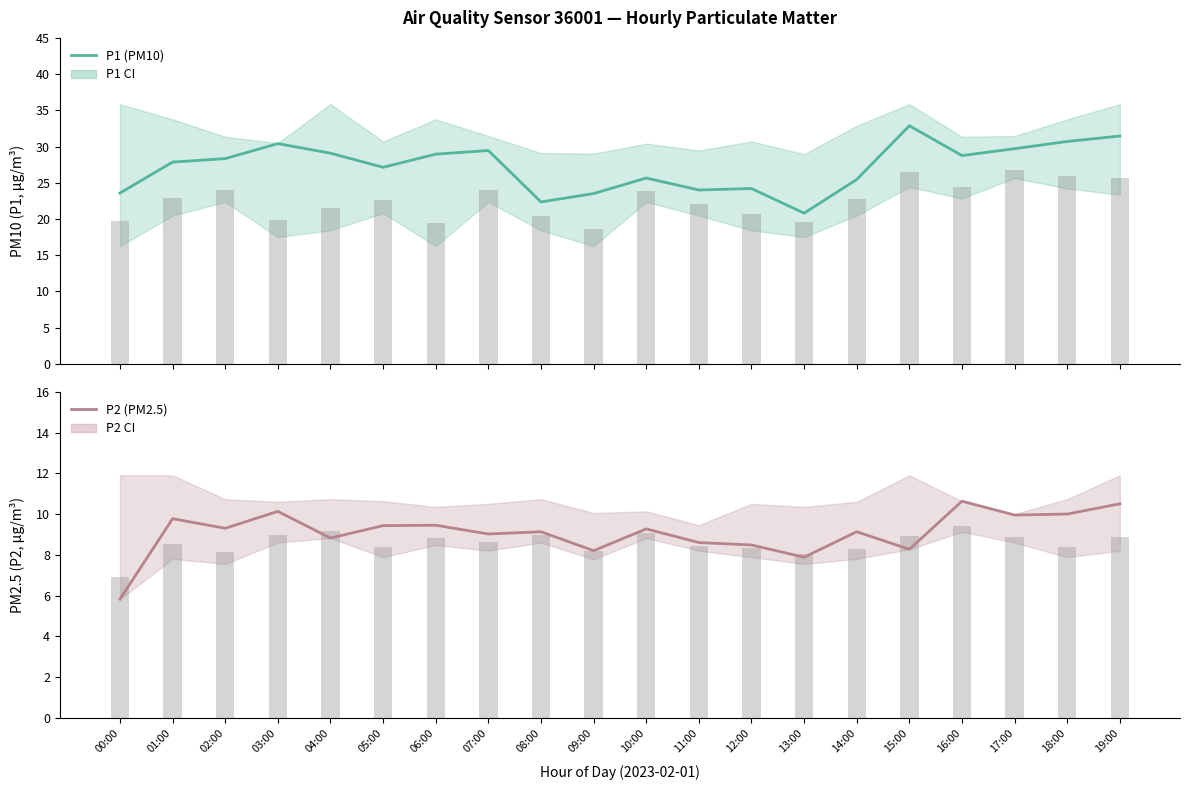

At which label does P1 (PM10) reach its minimum?

13:00